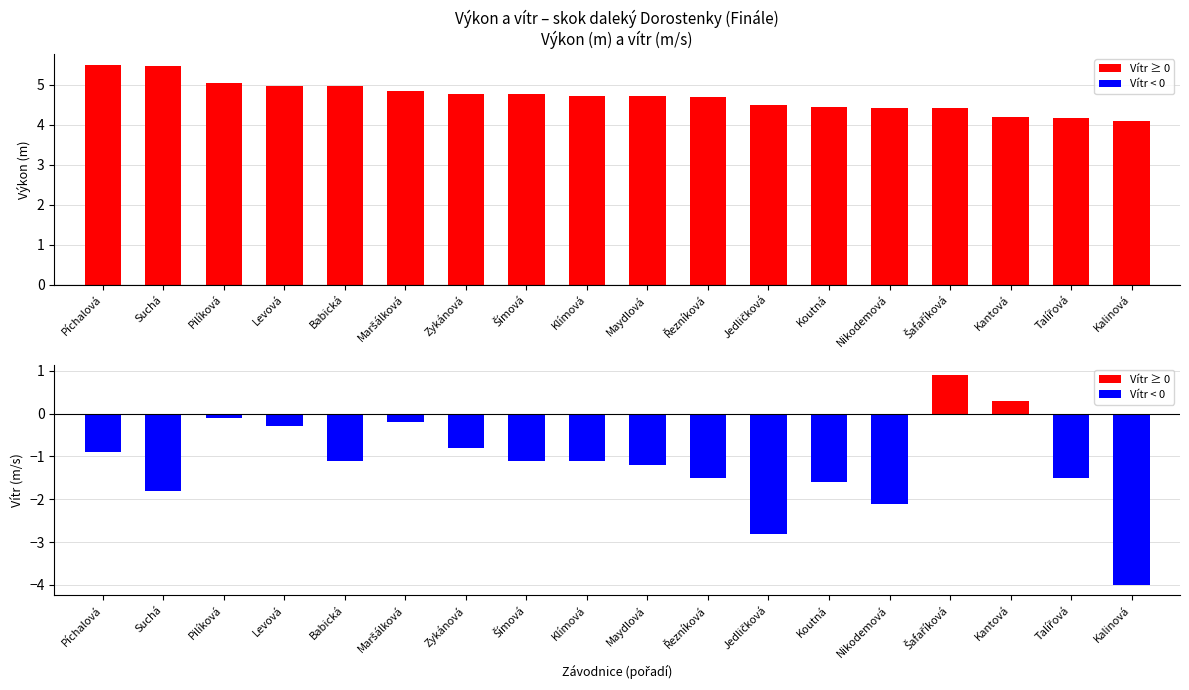

What position from the right is Suchá?

17